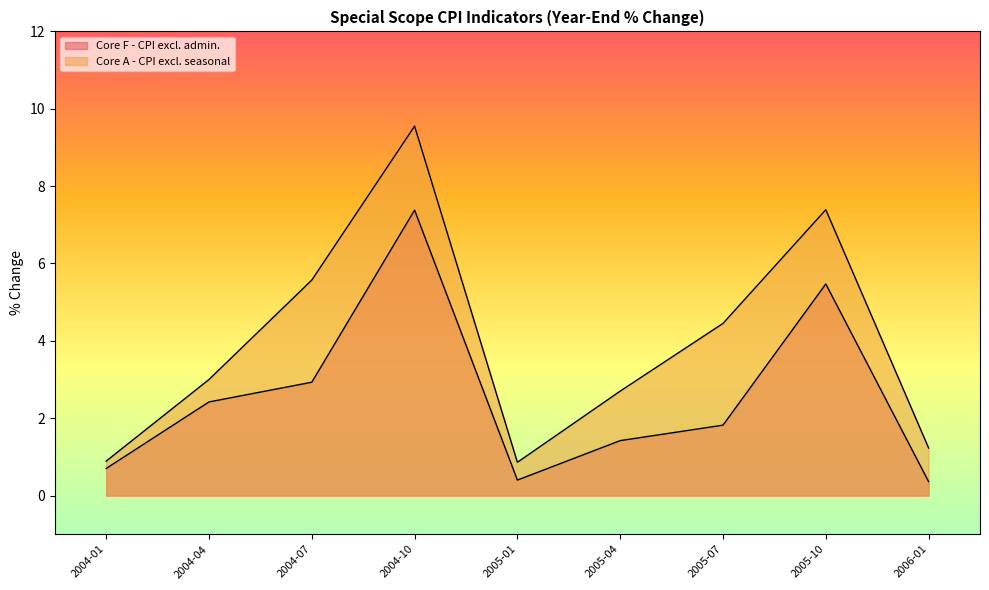

What is the difference between the Core A - CPI excl. seasonal values at 2005-01 and 2004-04?

2.1